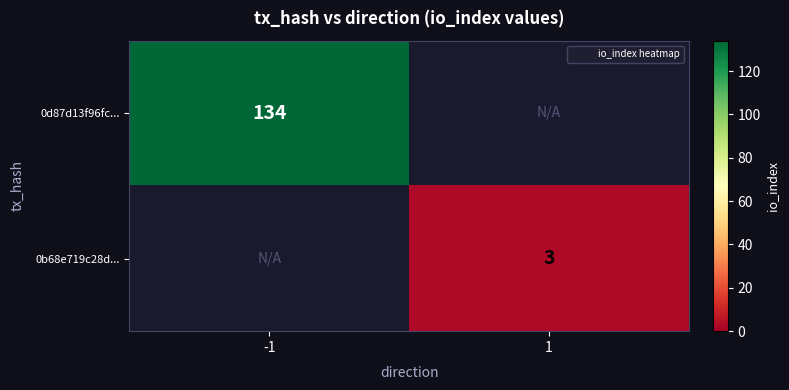

What is the greatest value displayed?

134.0